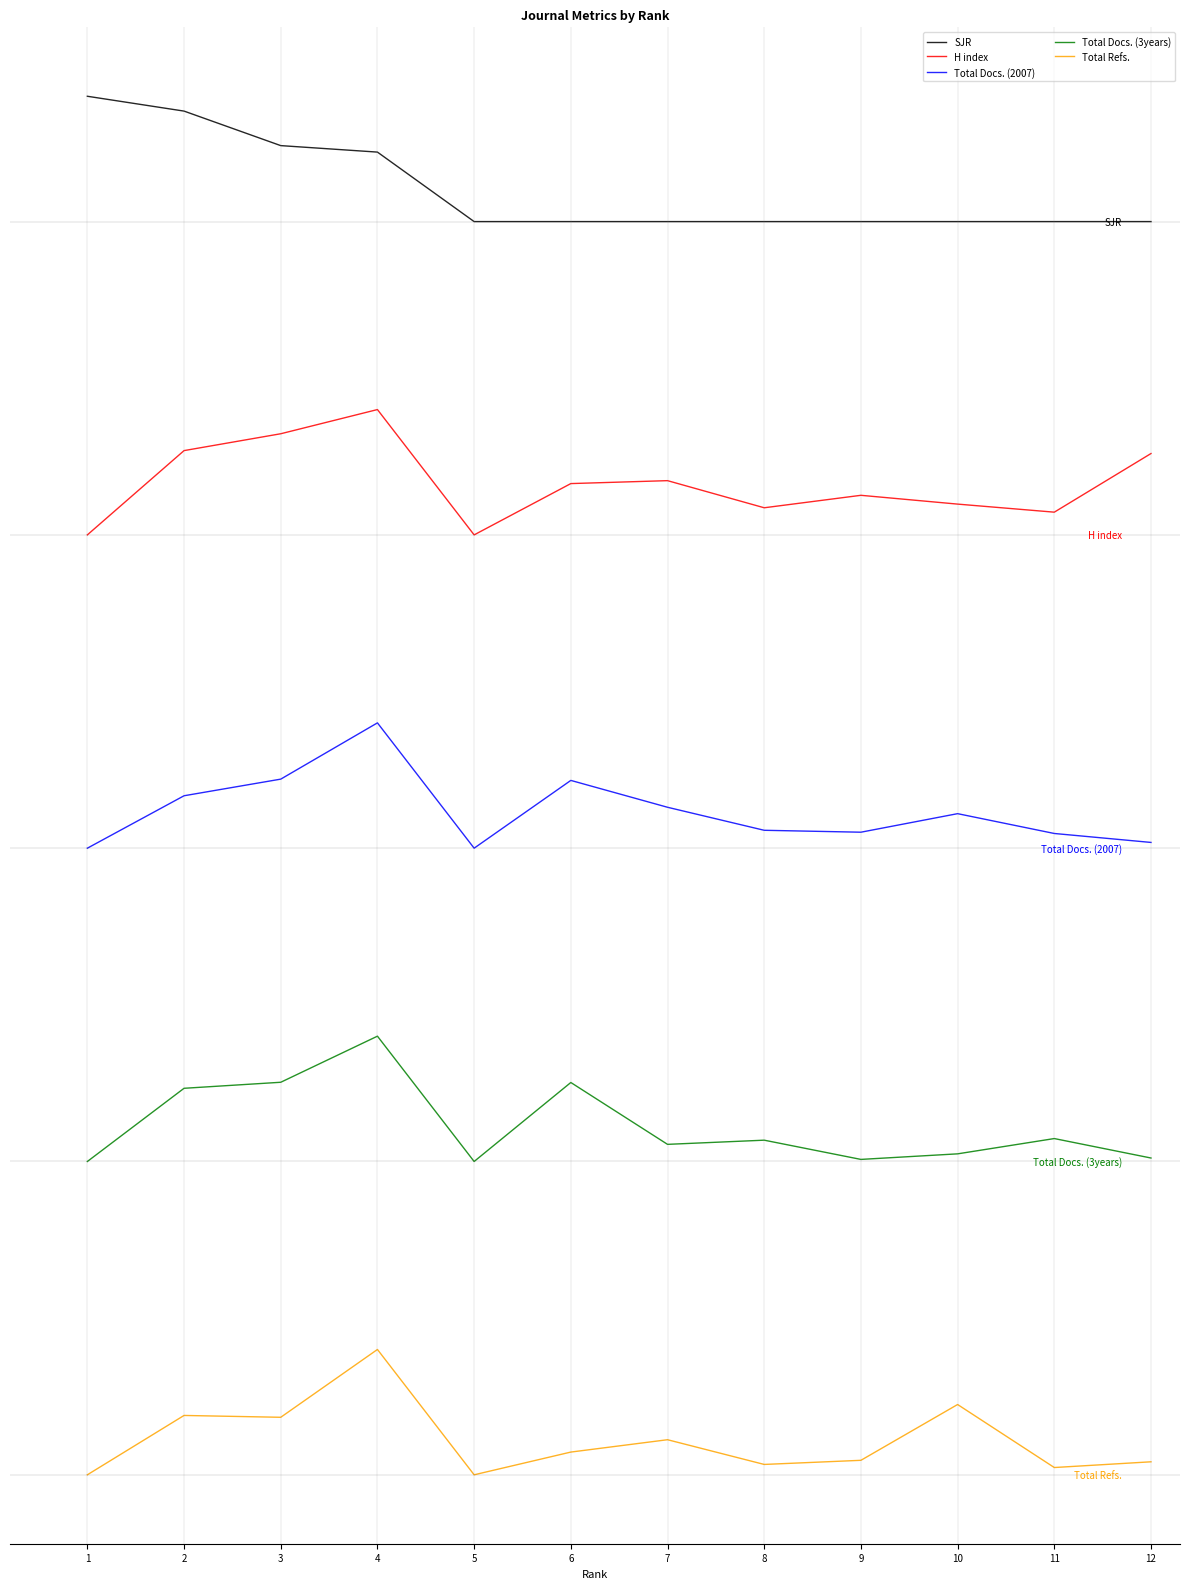

True or false: Total Refs. and Total Docs. (2007) cross at least once.

False